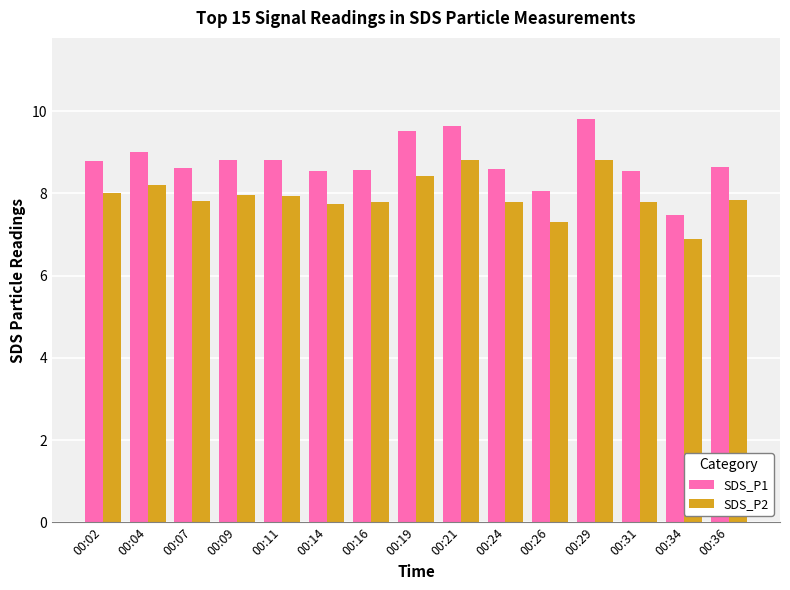

How many groups of bars are there?

15